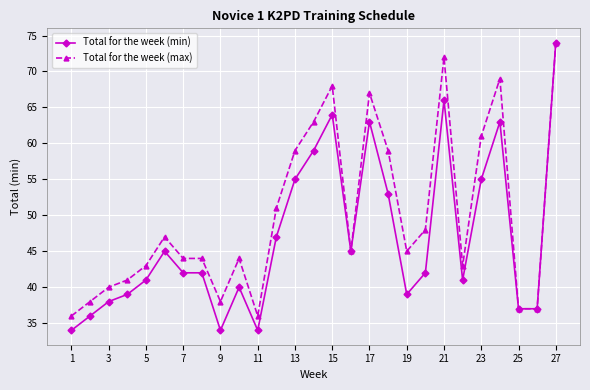

What is the smallest value displayed?

34